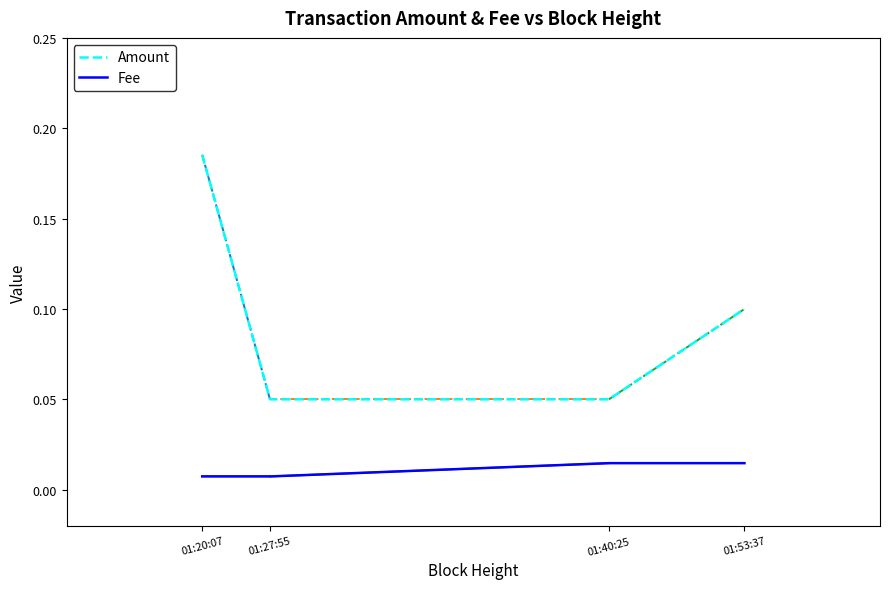

What is the difference between the Amount values at 01:27:55 and 01:20:07?

0.1